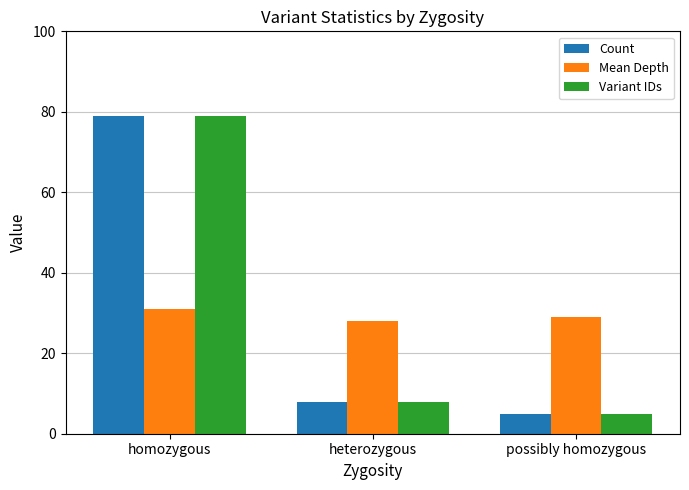

At which category is the sum across all series the highest?

homozygous